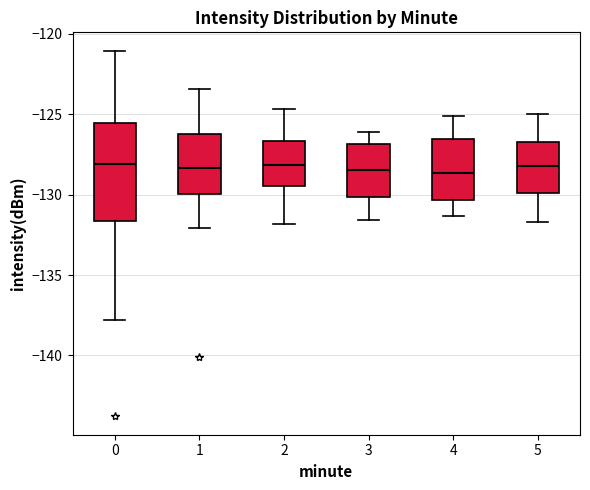

Reading left to right, transcribe this box plot: for each box, give where its median line is, the range the box spans, and where its two whiskers end, as read against the y-axis. The values are not printed on the chart, so give them approximately, as read against the axis.

0: median -128.0, box -131.5 to -125.5, whiskers -138.0 to -121.0
1: median -128.5, box -130.0 to -126.0, whiskers -132.0 to -123.5
2: median -128.0, box -129.5 to -126.5, whiskers -132.0 to -124.5
3: median -128.5, box -130.0 to -127.0, whiskers -131.5 to -126.0
4: median -128.5, box -130.5 to -126.5, whiskers -131.5 to -125.0
5: median -128.0, box -130.0 to -126.5, whiskers -131.5 to -125.0